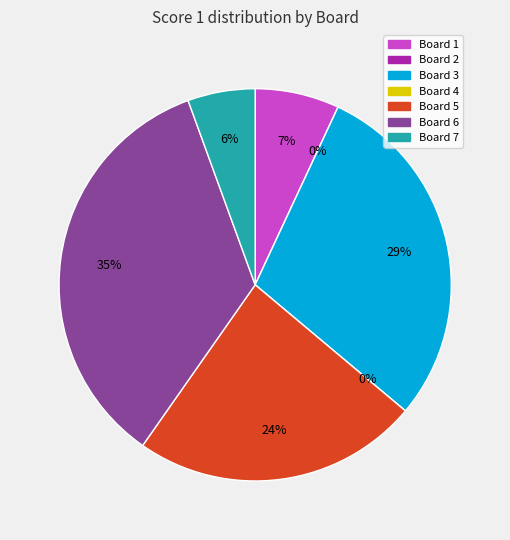

To the nearest percent, what is the difference between the largest and smallest slice percentages?

35%